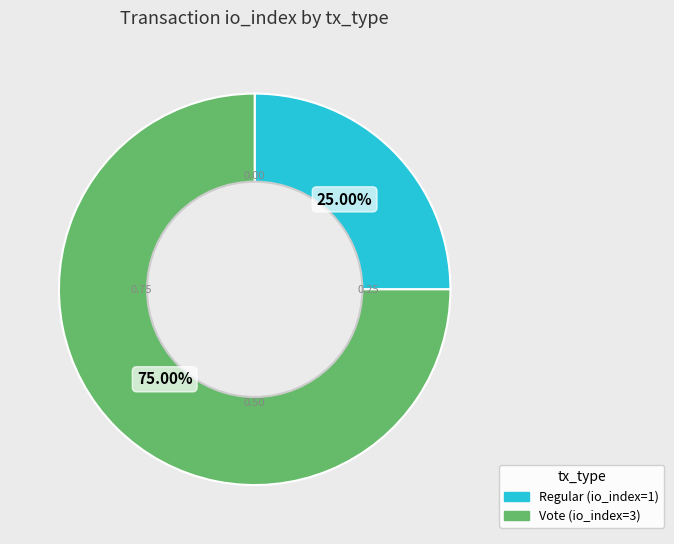

Which category accounts for the majority?

Vote (io_index=3)